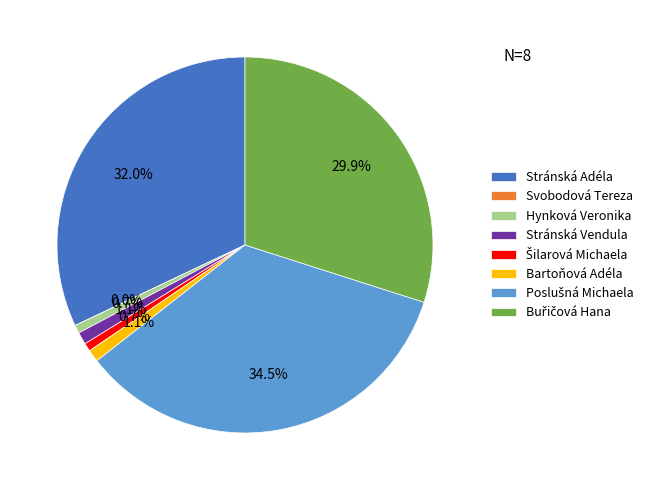

Does Buřičová Hana represent more than half of the total?

No